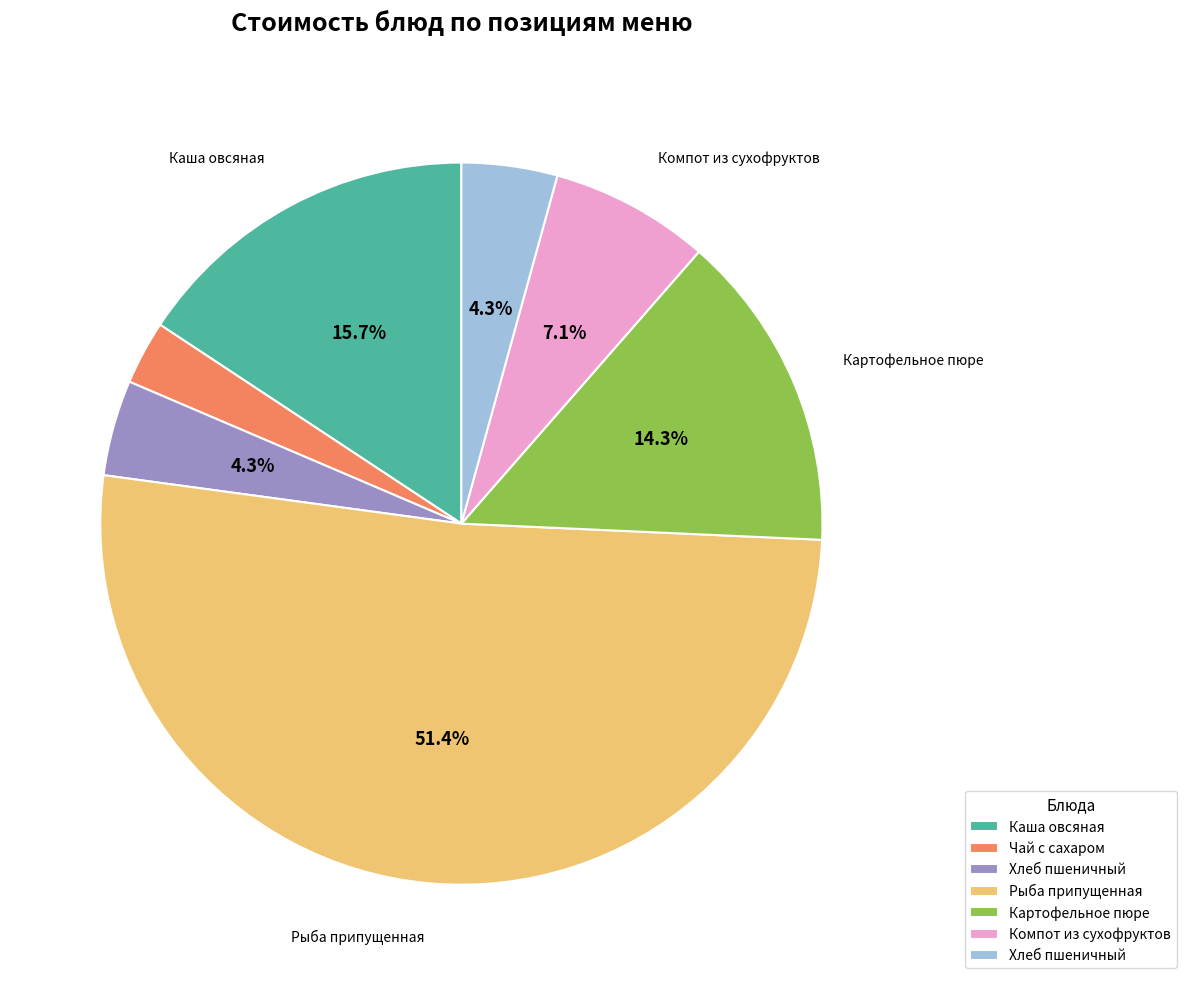

Does any single category account for the majority?

Yes